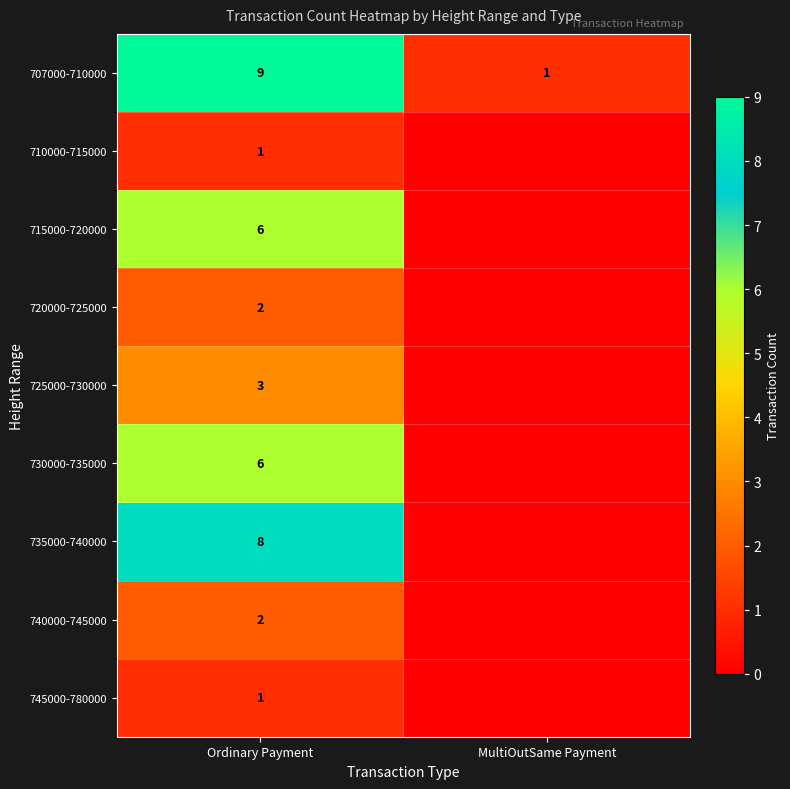

Is it true that 740000-745000 equals 2 at Ordinary Payment?

True